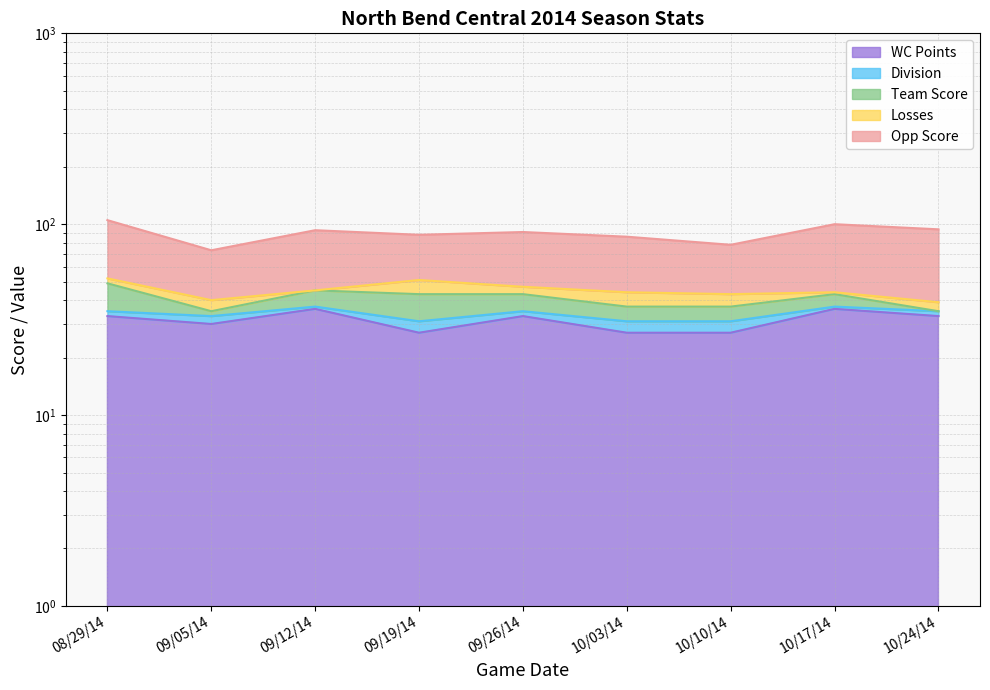

List the labels in order of Division value, smallest first.

09/19/14, 10/03/14, 10/10/14, 09/05/14, 08/29/14, 09/26/14, 10/24/14, 09/12/14, 10/17/14